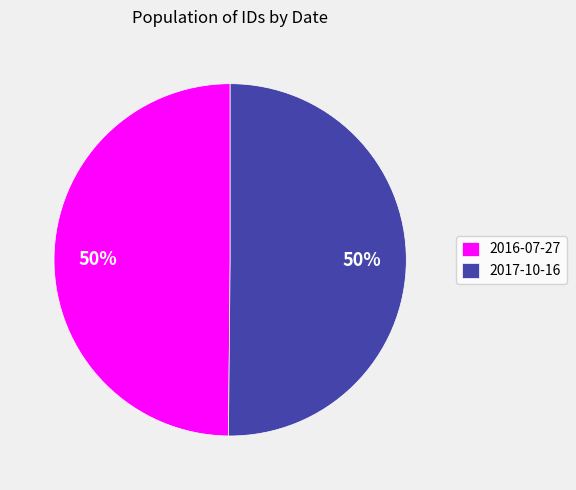

How many segments does this pie chart have?

2